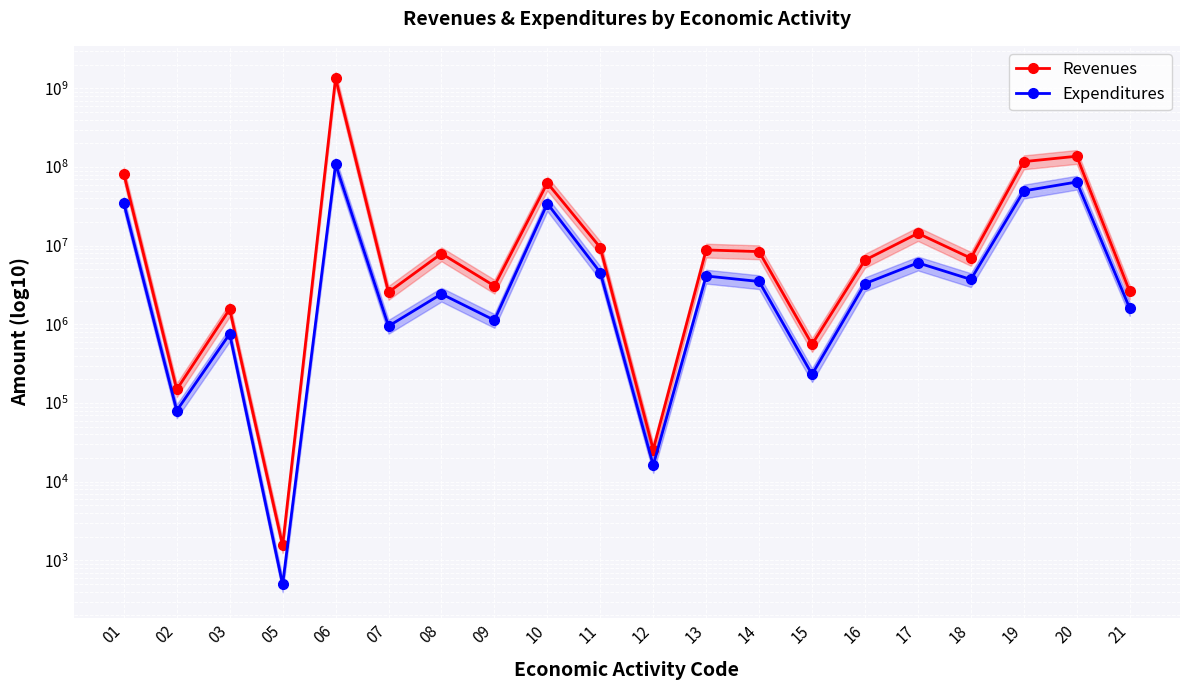

True or false: Expenditures and Revenues cross at least once.

False